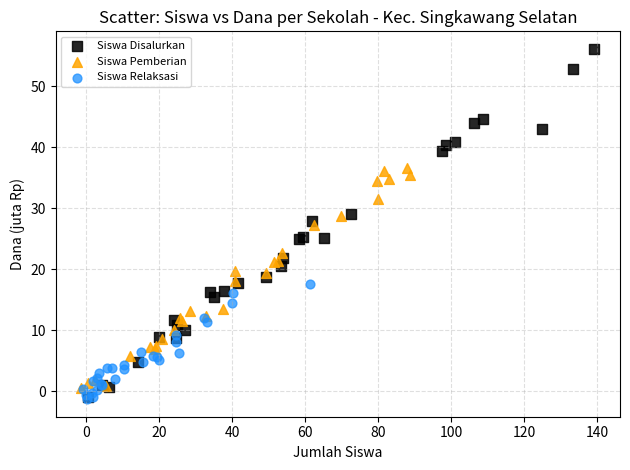

Which series reaches the maximum Y coordinate?

Siswa Disalurkan